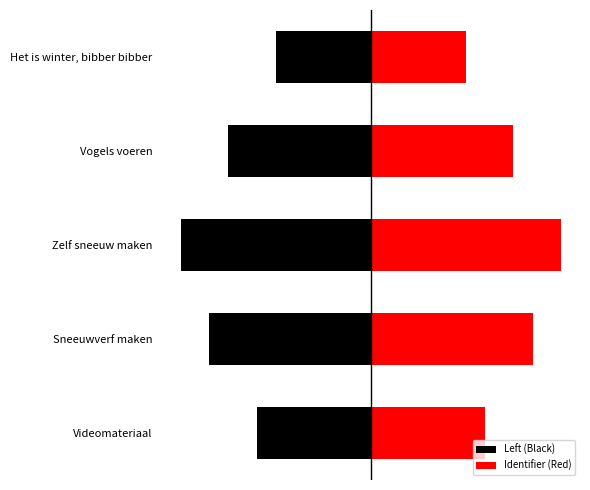

How many distinct data groups are displayed?

2